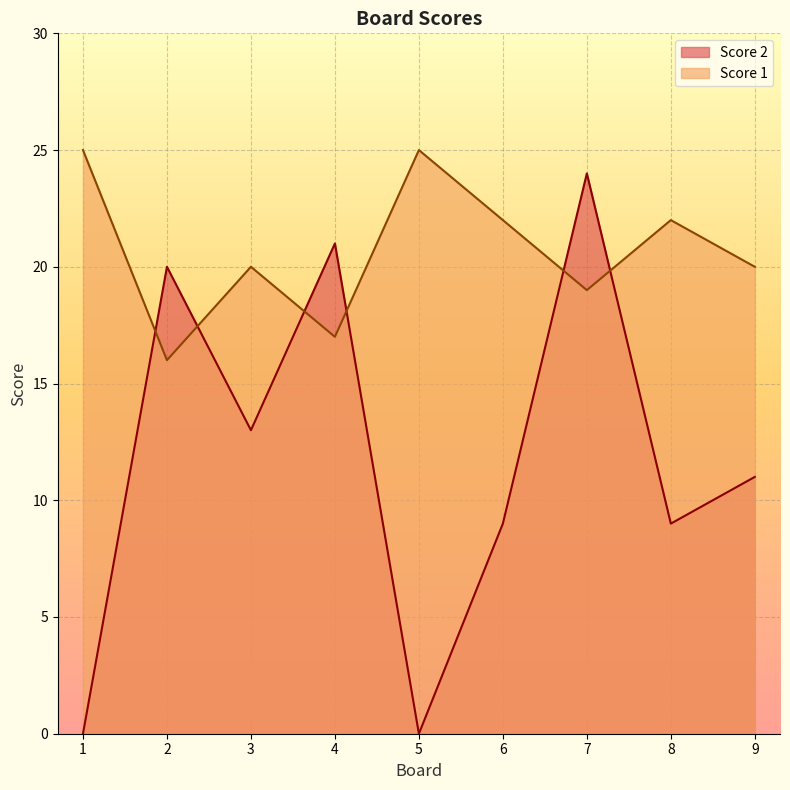

Where does the Score 1 series first go above 20?

1